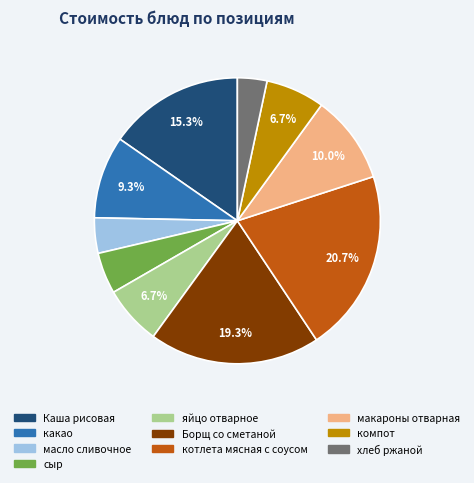

True or false: какао accounts for 9% of the total.

True